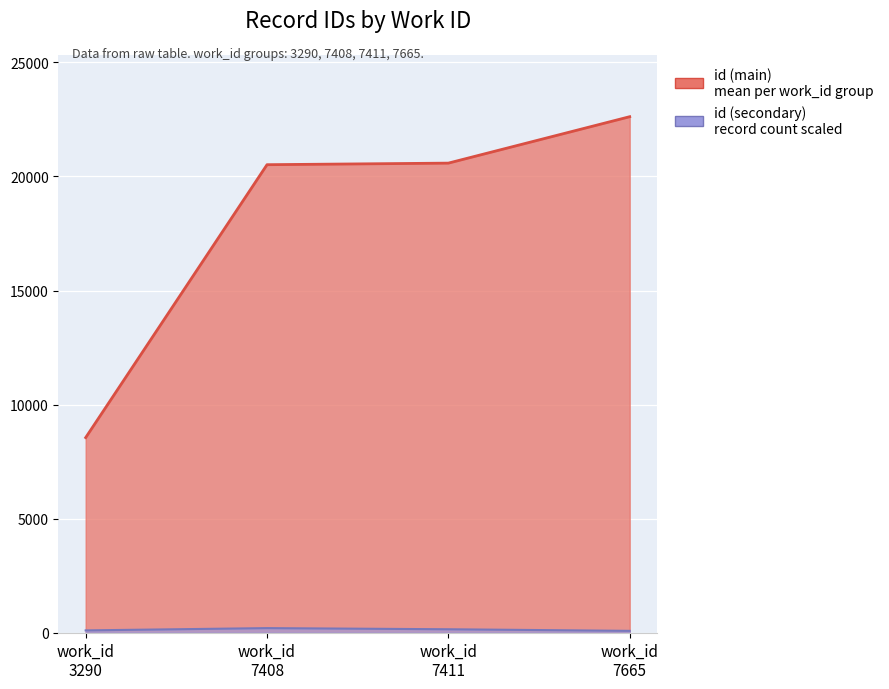

What is the value of the 1st point from the left?

8552